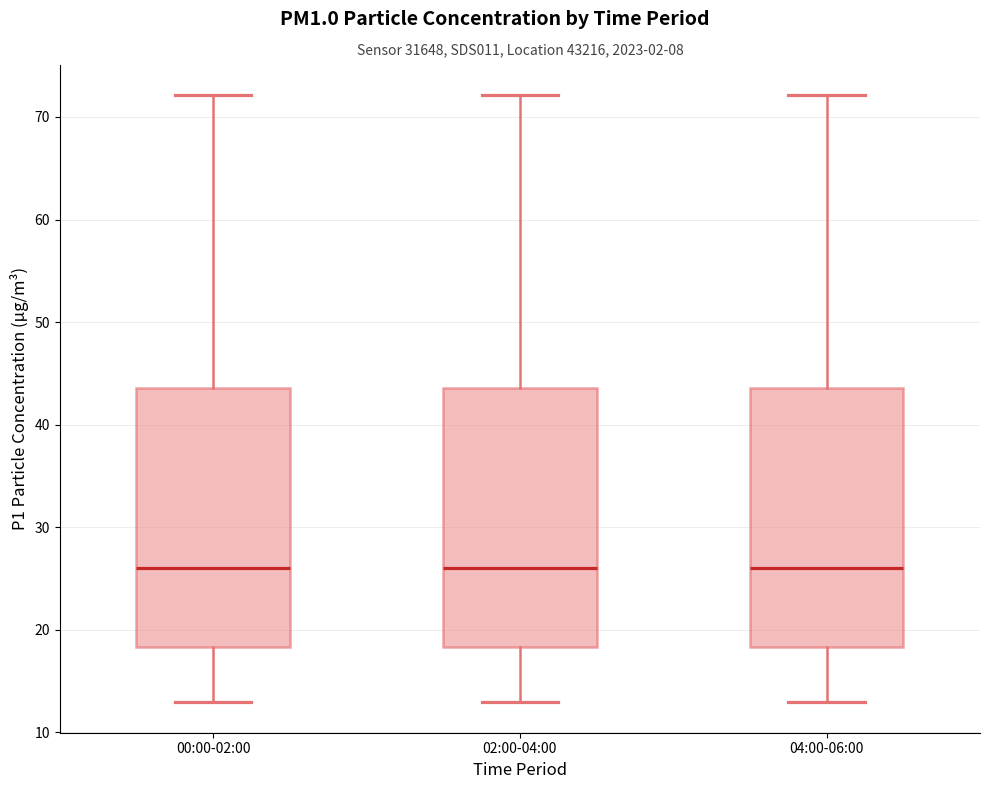

Where does the upper whisker of the box for 00:00-02:00 end on the y-axis? The values are not printed on the chart, so give them approximately, as read against the axis.

72